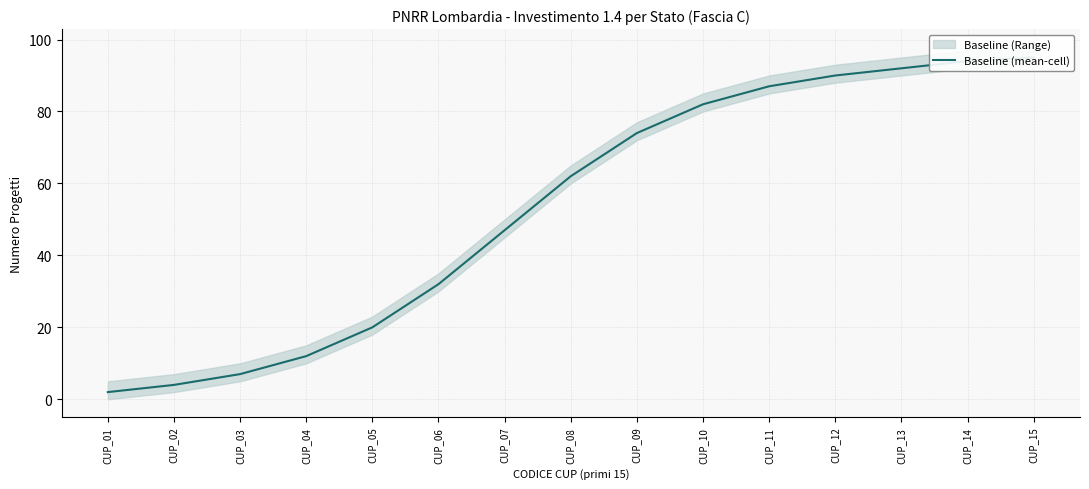

Which has a higher value, CUP_09 or CUP_12?

CUP_12